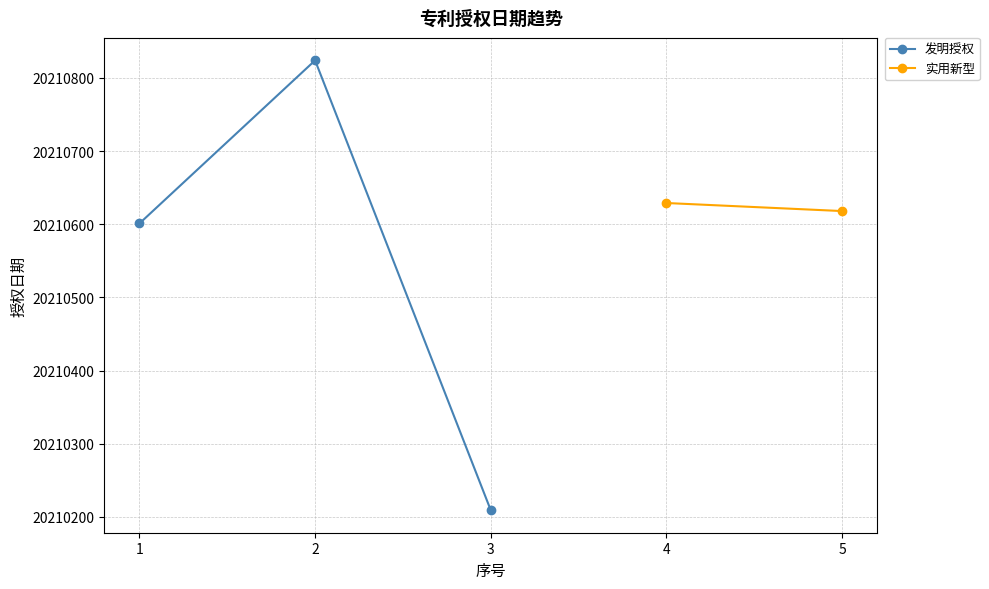

Where is the data nearest to the value 20210516?

1